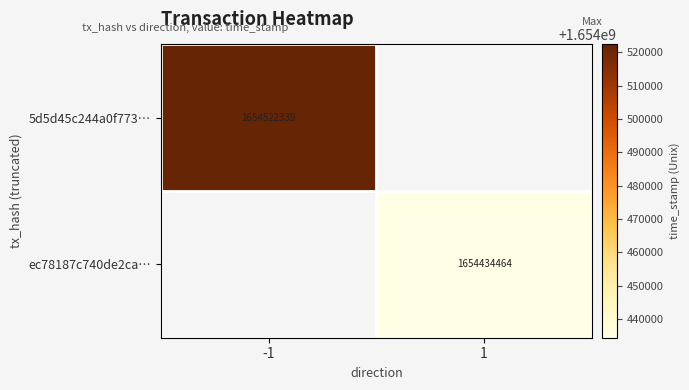

True or false: ec78187c740de2ca… has a value of 336786567.0 at 1.

False